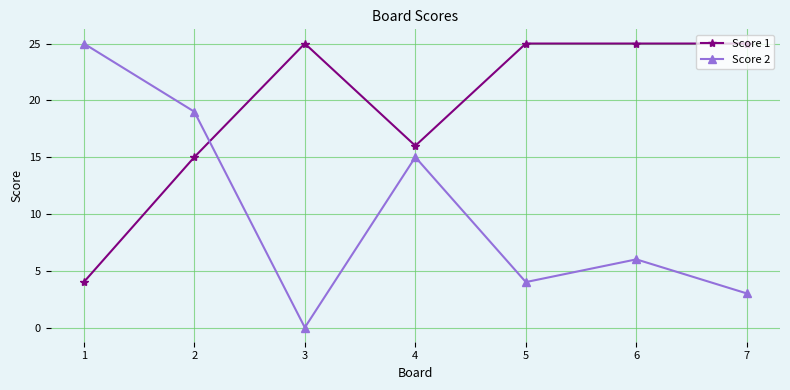

Is this an area chart (filled region under the line)?

No